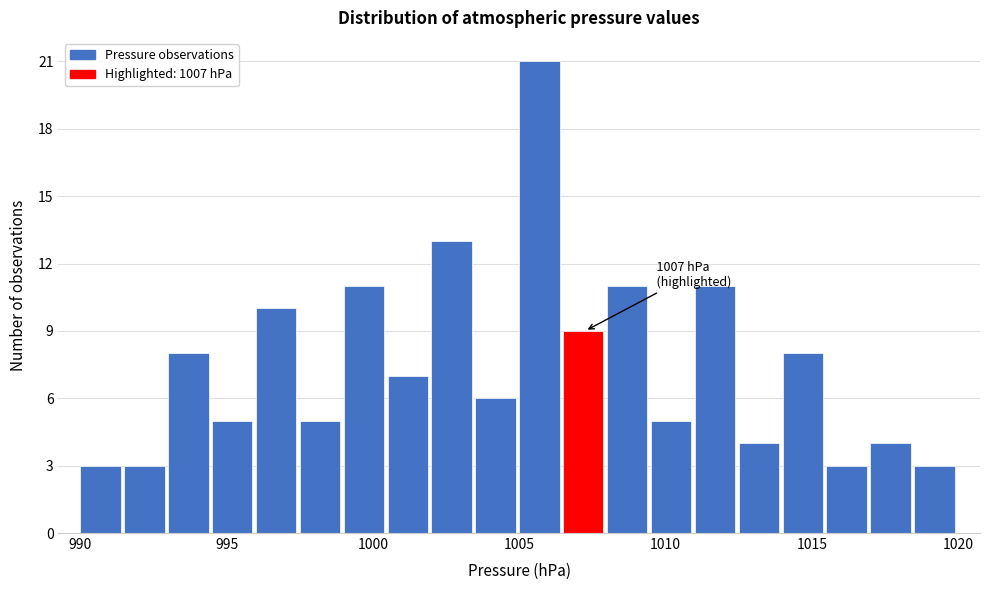

Around what value on the x-axis is the tallest bar? Give the approximate position of its centre, as read against the axis.

1005.5